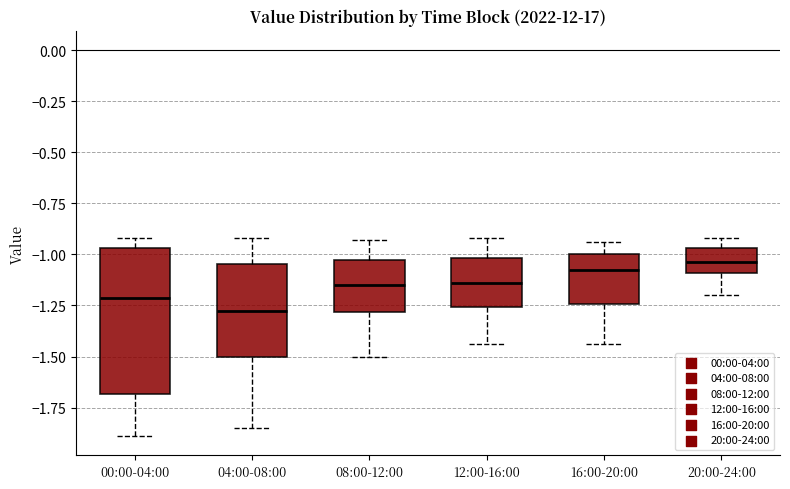

Where is the lower edge of the box for 20:00-24:00 on the y-axis? The values are not printed on the chart, so give them approximately, as read against the axis.

-1.10